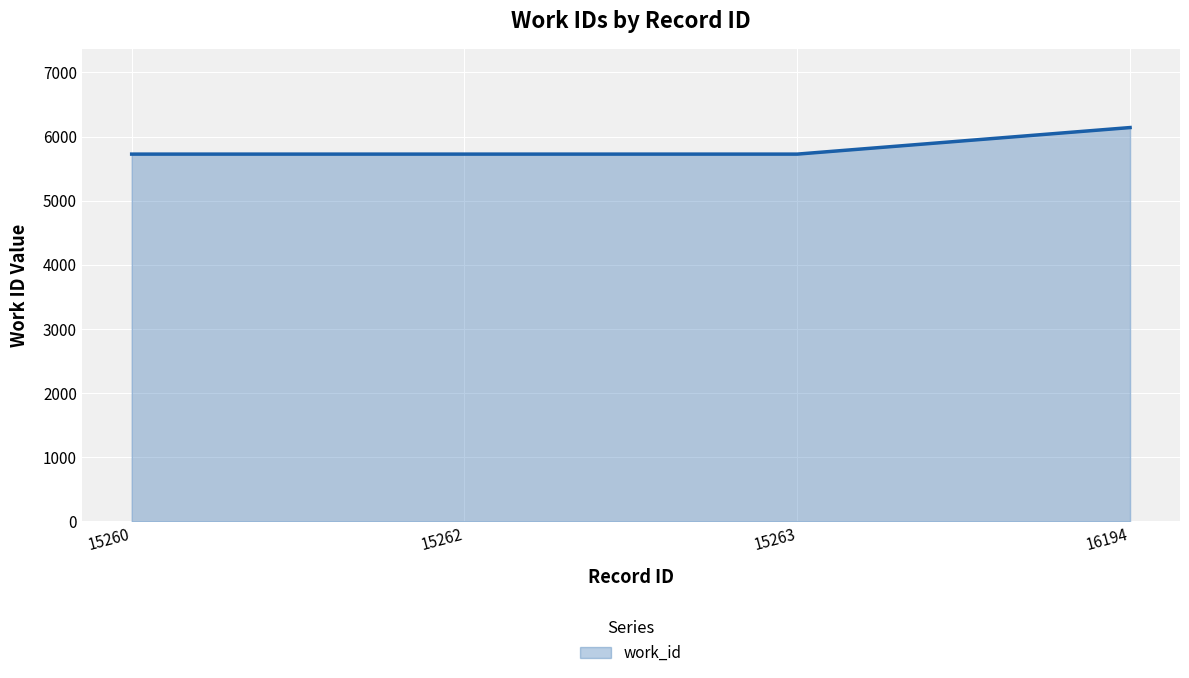

Reading left to right, transcribe all the data shown in this chart.

5726	5726	5726	6140